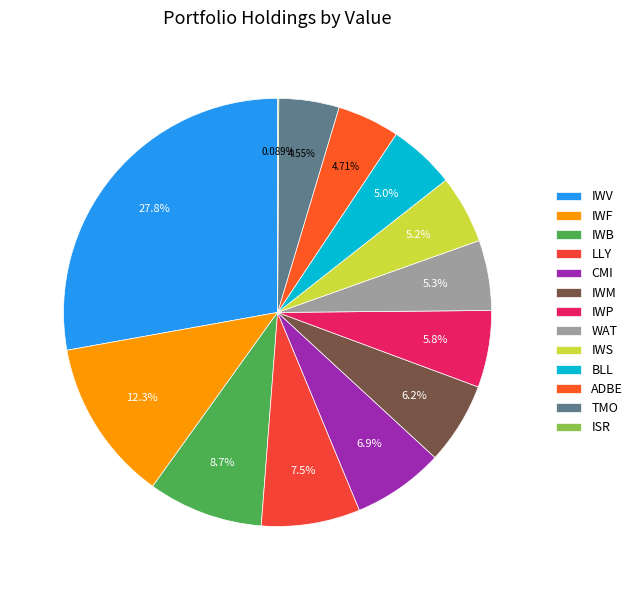

To the nearest percent, what is the average slice percentage?

8%